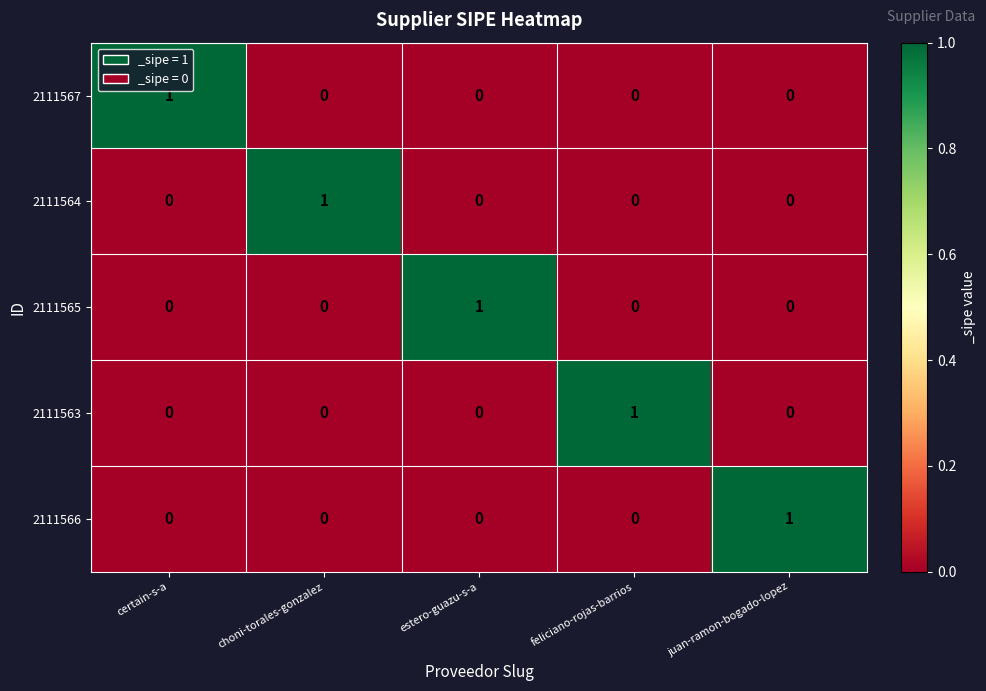

At how many categories does at least one series exceed 0?

5